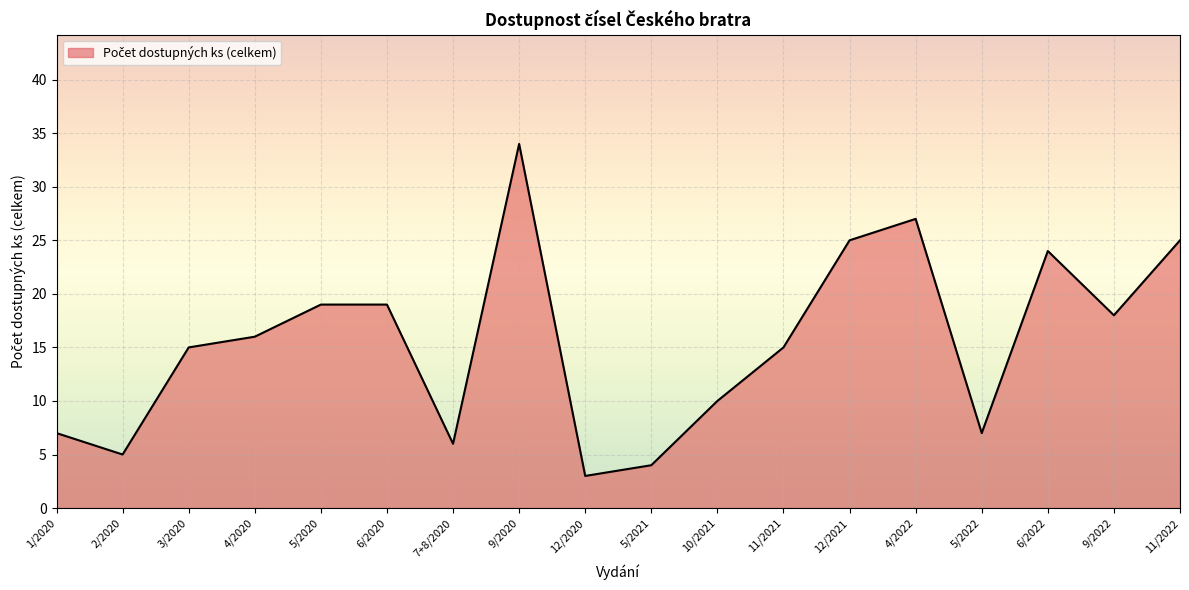

What is the change in value from 6/2020 to 5/2022?

-12